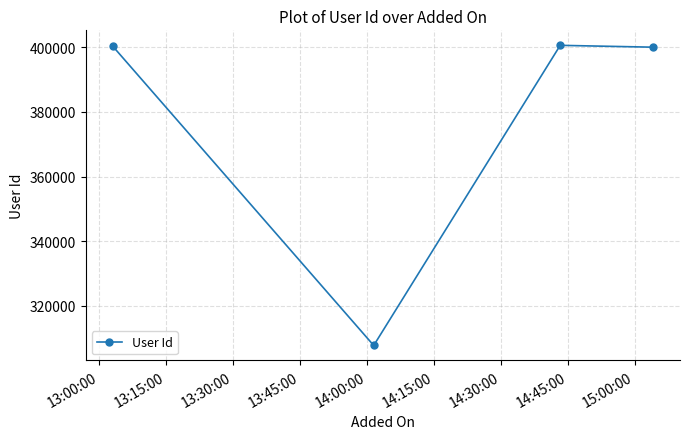

What is the value of the 1st point from the left?

400375